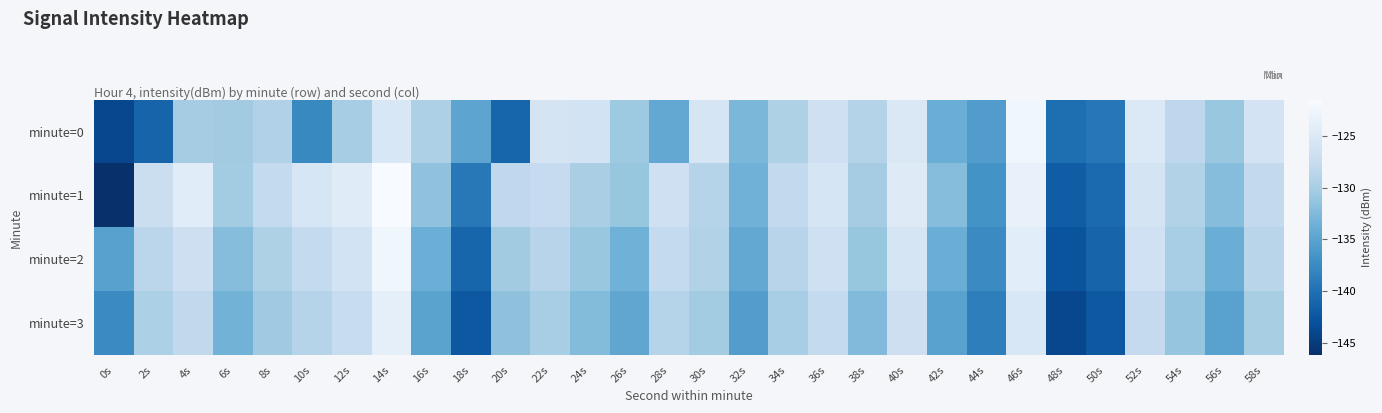

Reading right to left, list all the values displayed in this chart.

minute=0: 58s=-126.0	56s=-131.1	54s=-128.3	52s=-124.9	50s=-139.4	48s=-140.2	46s=-122.4	44s=-135.7	42s=-133.9	40s=-125.0	38s=-129.1	36s=-126.7	34s=-129.4	32s=-132.9	30s=-125.6	28s=-134.4	26s=-130.7	24s=-126.1	22s=-125.9	20s=-141.1	18s=-134.8	16s=-129.6	14s=-125.3	12s=-130.1	10s=-137.7	8s=-129.4	6s=-130.4	4s=-130.2	2s=-141.2	0s=-143.9
minute=1: 58s=-127.9	56s=-132.1	54s=-129.2	52s=-125.8	50s=-140.6	48s=-141.9	46s=-123.3	44s=-136.8	42s=-132.1	40s=-124.6	38s=-130.2	36s=-125.7	34s=-127.9	32s=-133.5	30s=-128.9	28s=-126.5	26s=-131.2	24s=-129.9	22s=-127.7	20s=-128.1	18s=-139.3	16s=-131.6	14s=-121.5	12s=-124.4	10s=-125.4	8s=-127.9	6s=-130.3	4s=-124.4	2s=-126.9	0s=-146.1
minute=2: 58s=-128.7	56s=-133.9	54s=-130.0	52s=-126.5	50s=-141.2	48s=-142.7	46s=-124.1	44s=-137.5	42s=-133.9	40s=-125.6	38s=-131.2	36s=-126.6	34s=-128.8	32s=-134.5	30s=-129.1	28s=-127.8	26s=-133.5	24s=-131.1	22s=-128.8	20s=-130.5	18s=-141.1	16s=-133.8	14s=-122.5	12s=-126.1	10s=-127.8	8s=-129.5	6s=-132.1	4s=-126.8	2s=-128.5	0s=-135.2
minute=3: 58s=-129.9	56s=-135.1	54s=-131.2	52s=-127.7	50s=-142.4	48s=-143.9	46s=-125.3	44s=-138.7	42s=-135.1	40s=-126.8	38s=-132.4	36s=-127.8	34s=-130.0	32s=-135.7	30s=-130.3	28s=-129.0	26s=-134.7	24s=-132.3	22s=-130.0	20s=-131.7	18s=-142.3	16s=-135.0	14s=-123.7	12s=-127.3	10s=-129.0	8s=-130.7	6s=-133.3	4s=-128.0	2s=-129.7	0s=-137.5